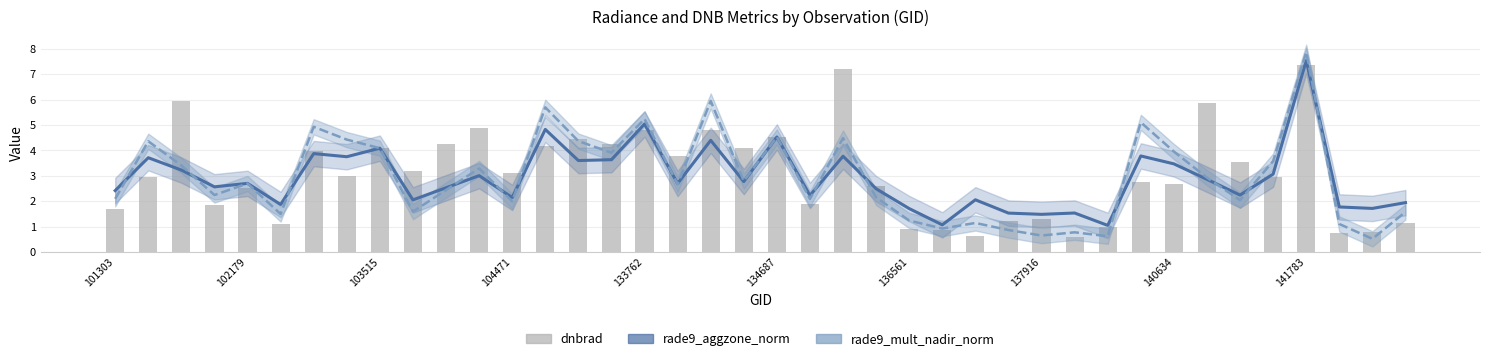

Which series has the largest total across all categories?

dnbrad